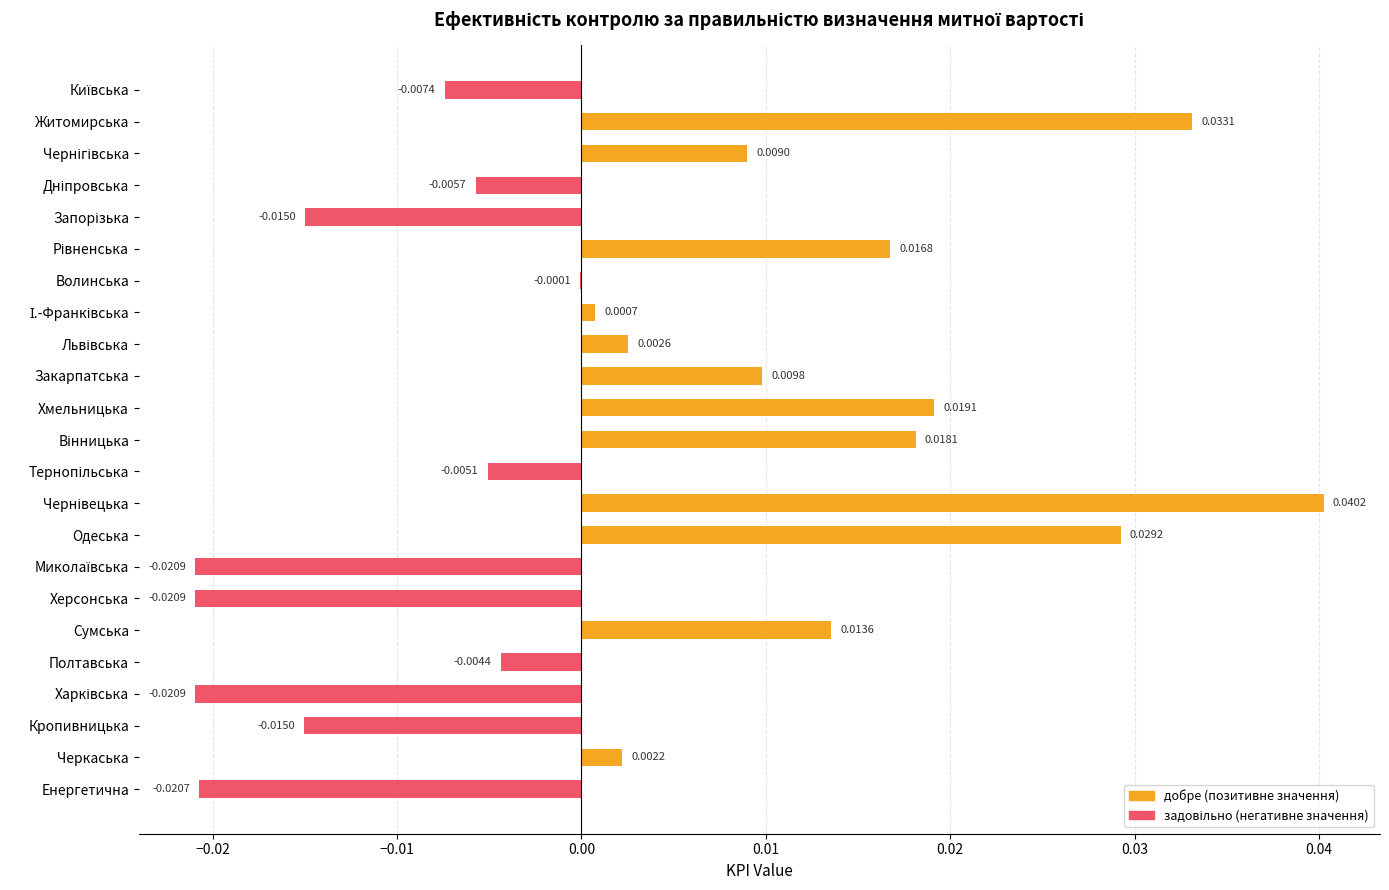

Where is the data nearest to the value 0?

Волинська